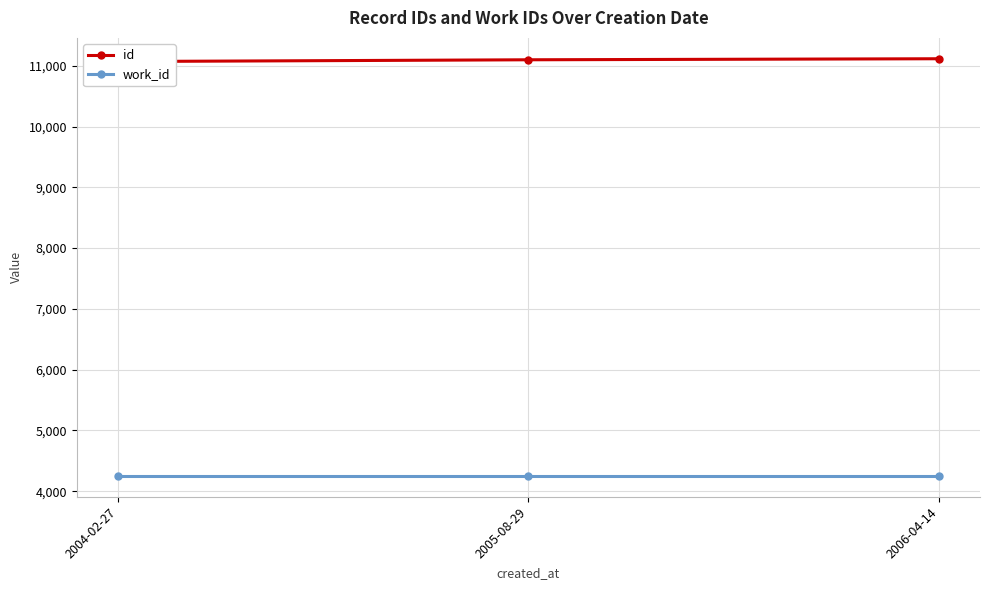

Where is work_id nearest to the value 4253?

2004-02-27